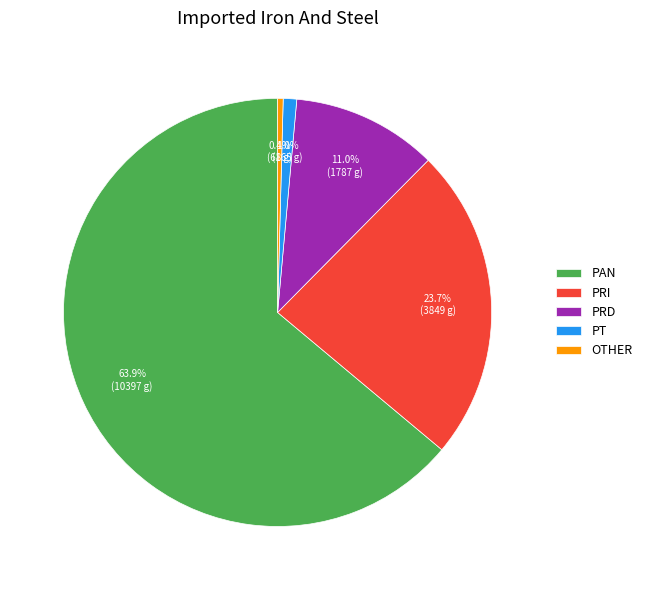

What is the largest slice in the pie chart?

PAN